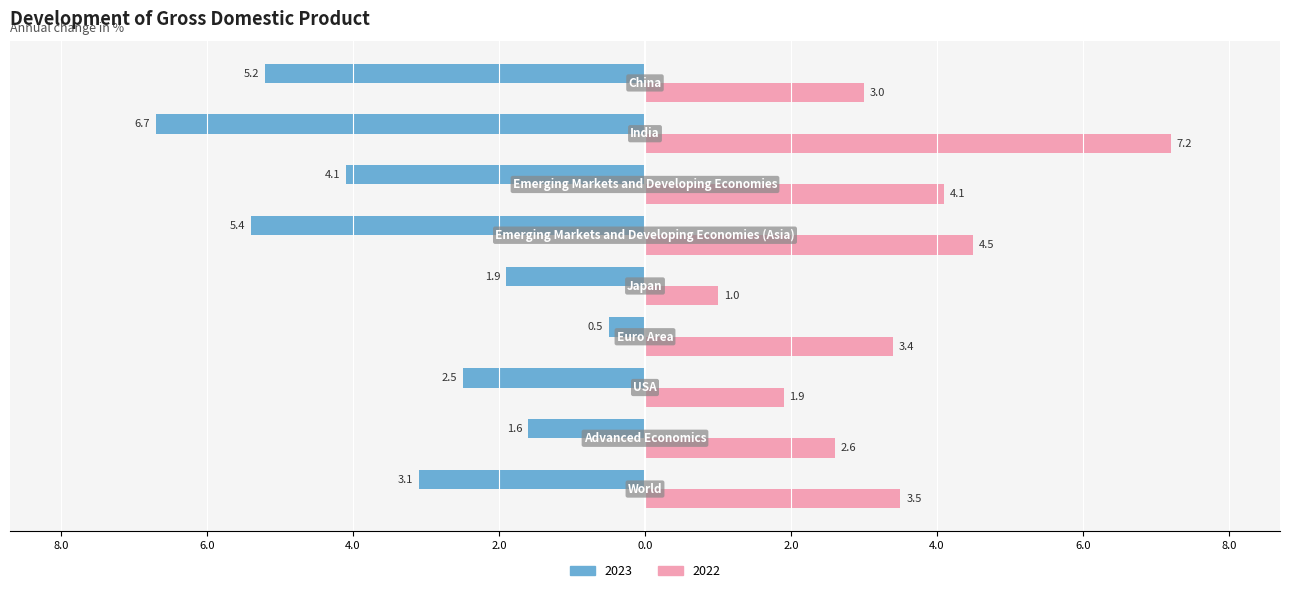

What are all the series names shown in the legend?

2023, 2022